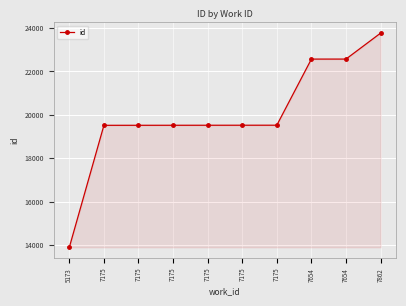

Which label corresponds to the largest value in the chart?

7862